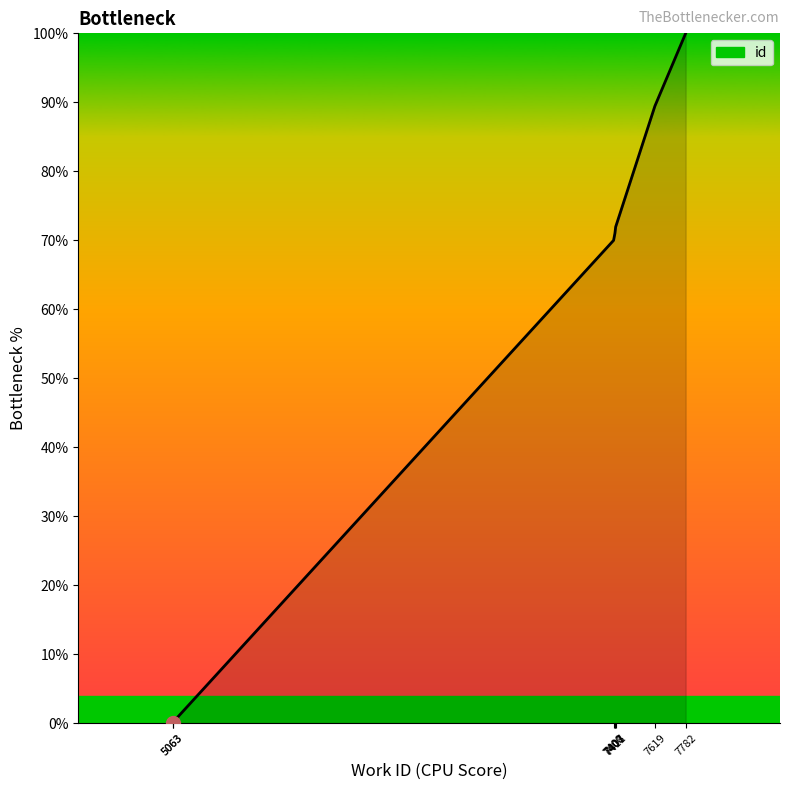

Is it true that the value at 7411 is 100.3?

False